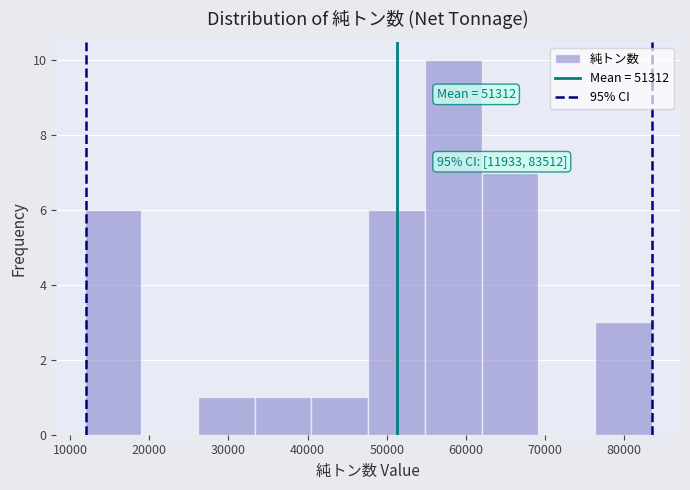

Which range on the x-axis has the tallest bar?

55000 to 62000